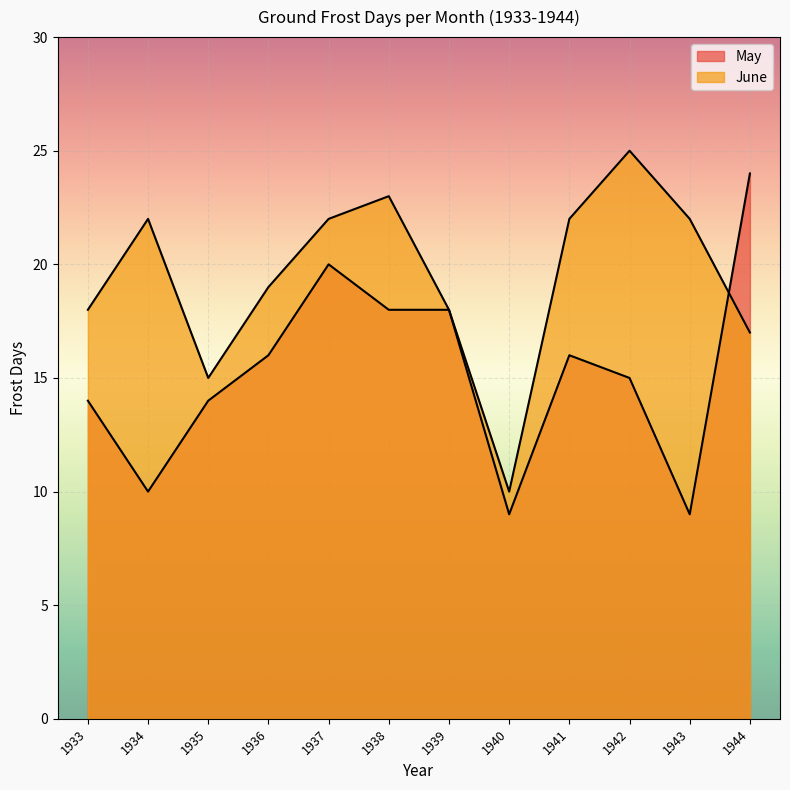

Is it true that June equals 8 at 1935?

False